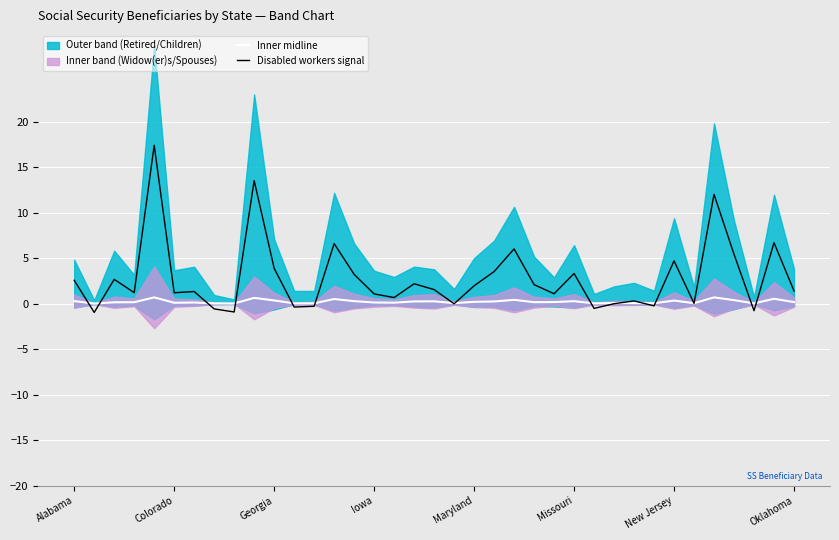

What value does the Inner midline series have at 17?

0.2